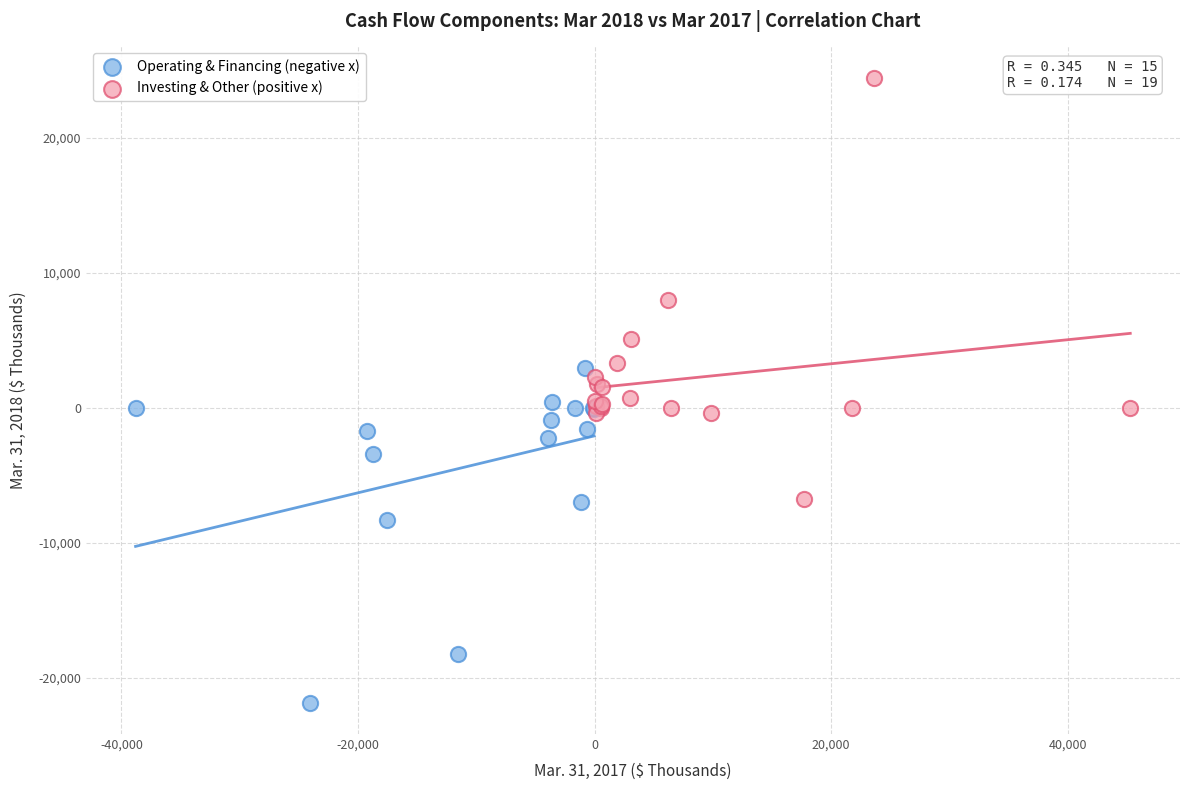

Which series reaches the minimum Y coordinate?

Operating & Financing (negative x)